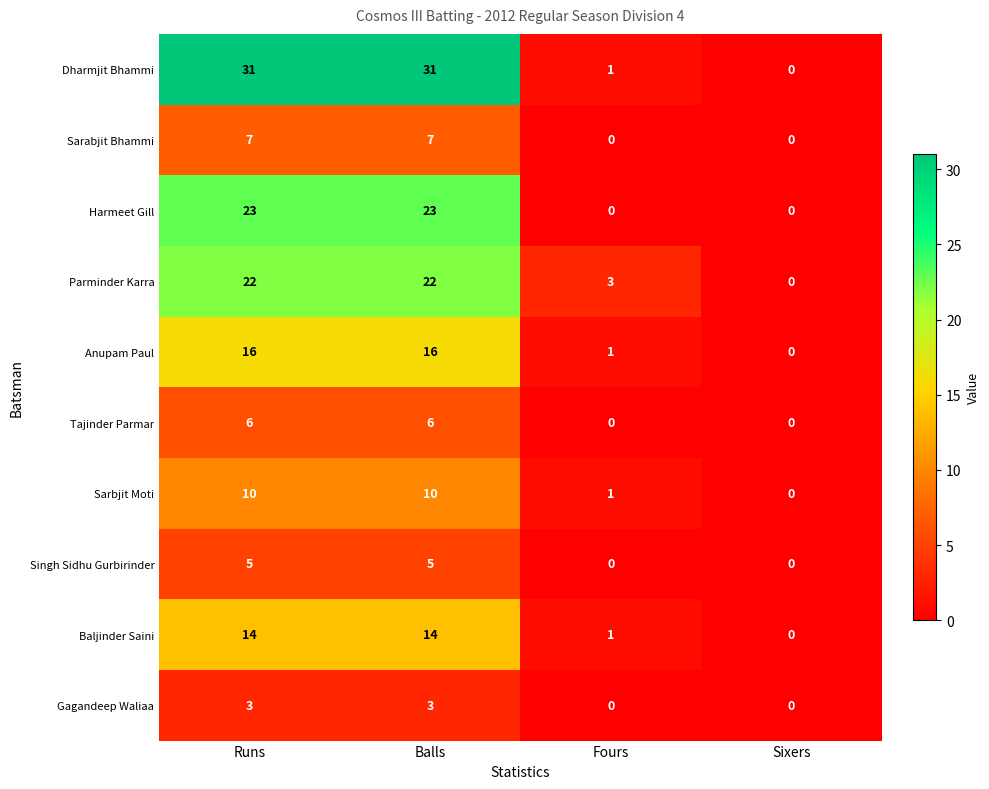

Is it true that Parminder Karra equals 3 at Fours?

True